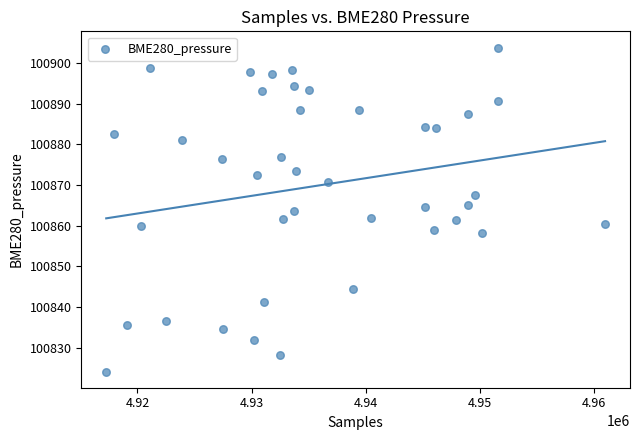

What is the range of X values (max minus min)?

43686.0